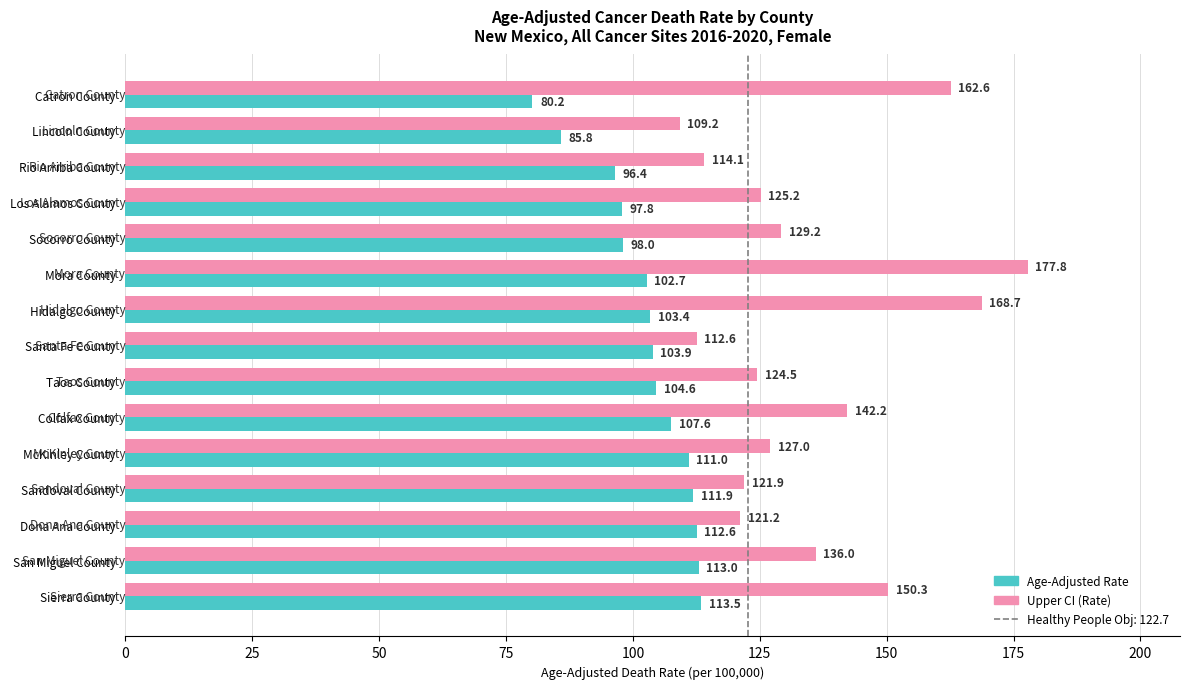

True or false: Age-Adjusted Rate has a value of 97.8 at Los Alamos County.

True